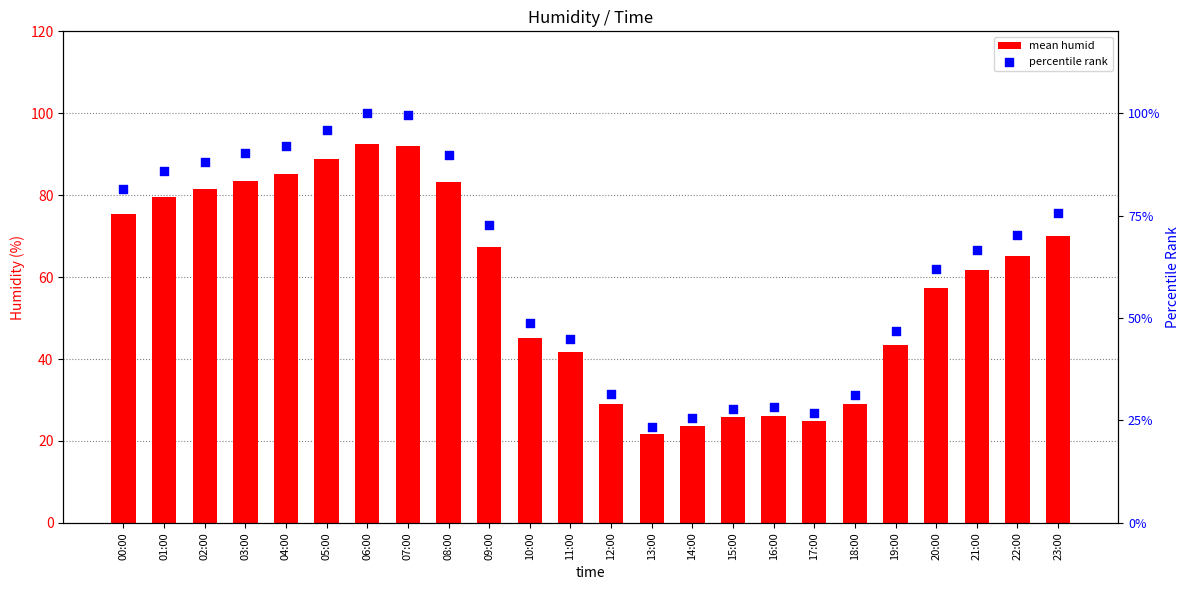

Which series has the largest total across all categories?

percentile rank